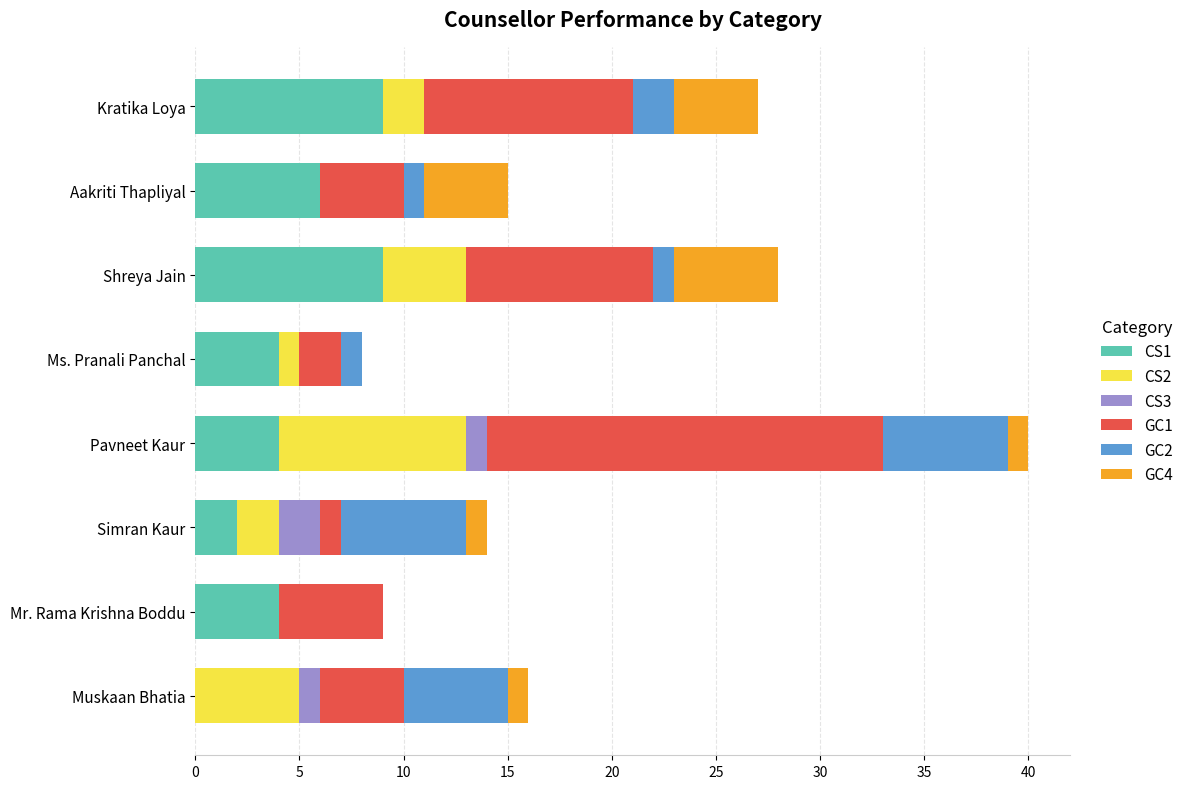

At which category is the sum across all series the highest?

Pavneet Kaur